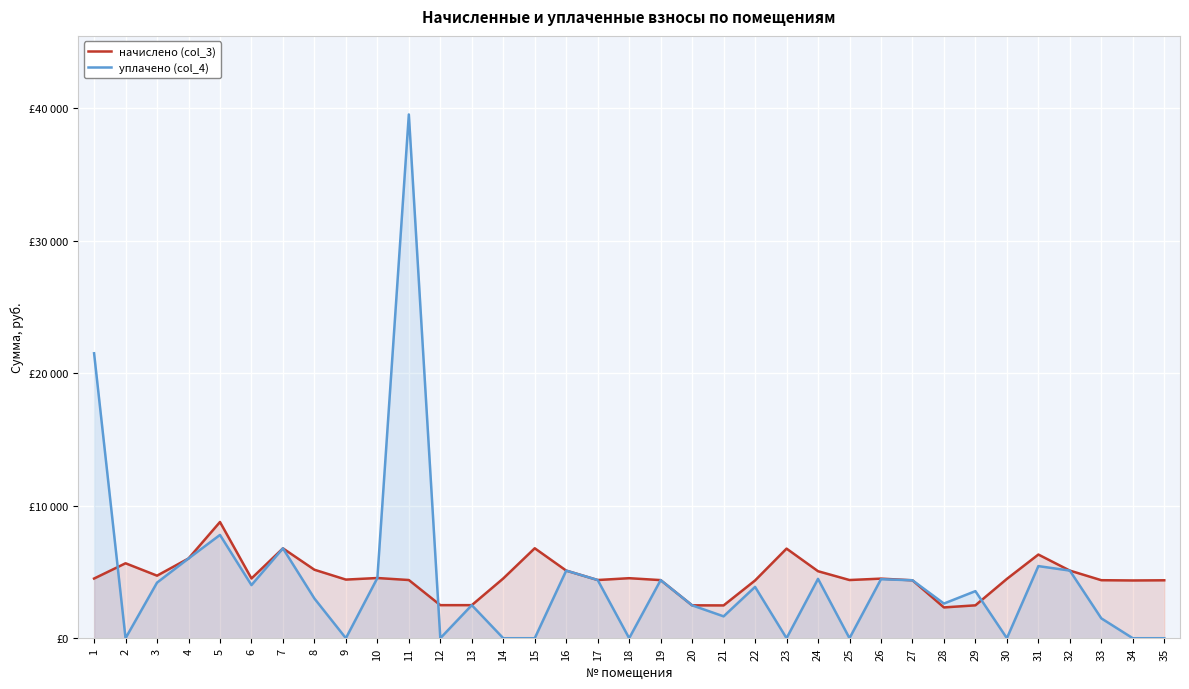

Rank the categories by начислено (col_3) value from highest to lowest.

5, 15, 7, 23, 31, 4, 2, 8, 16, 32, 24, 3, 10, 18, 6, 14, 1, 26, 30, 9, 11, 17, 25, 19, 33, 27, 35, 22, 34, 12, 13, 20, 29, 21, 28